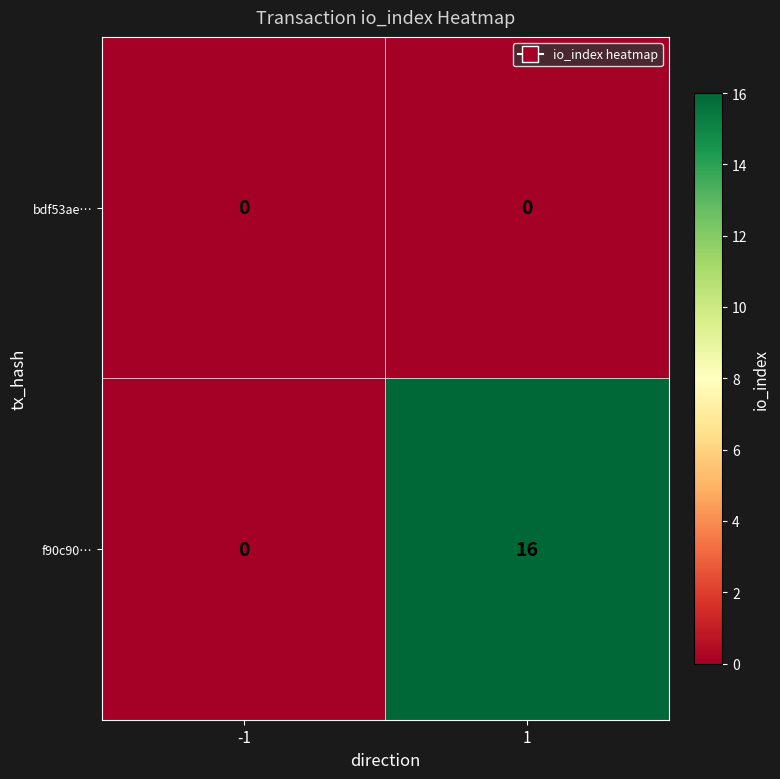

What is the maximum value shown in the chart?

16